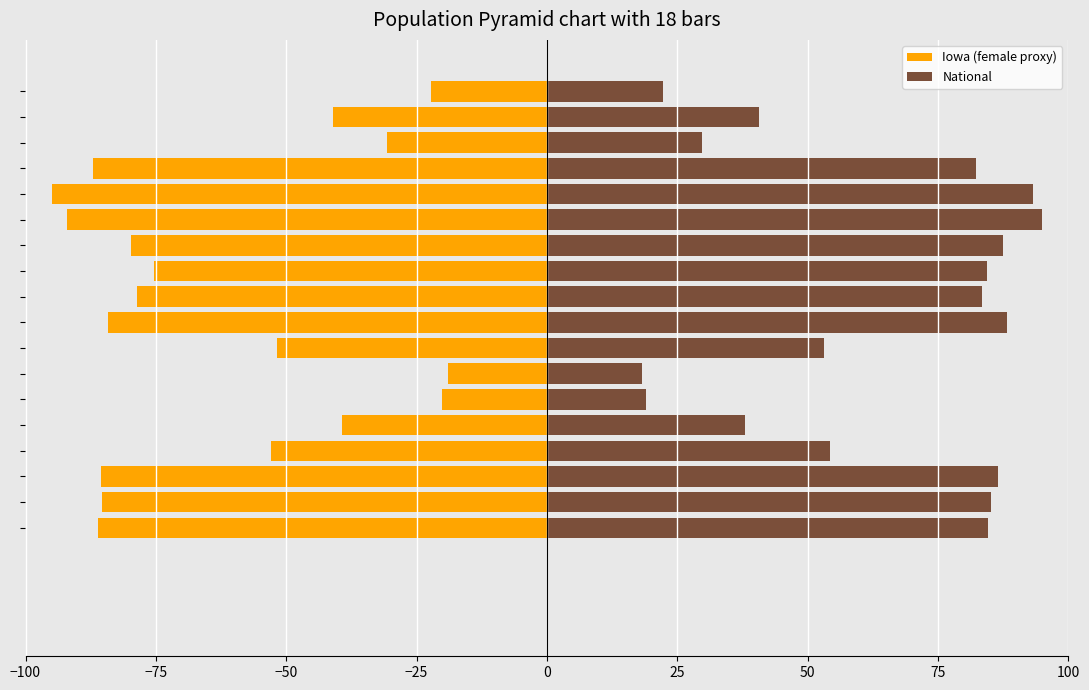

Read the National value at 13.

93.3